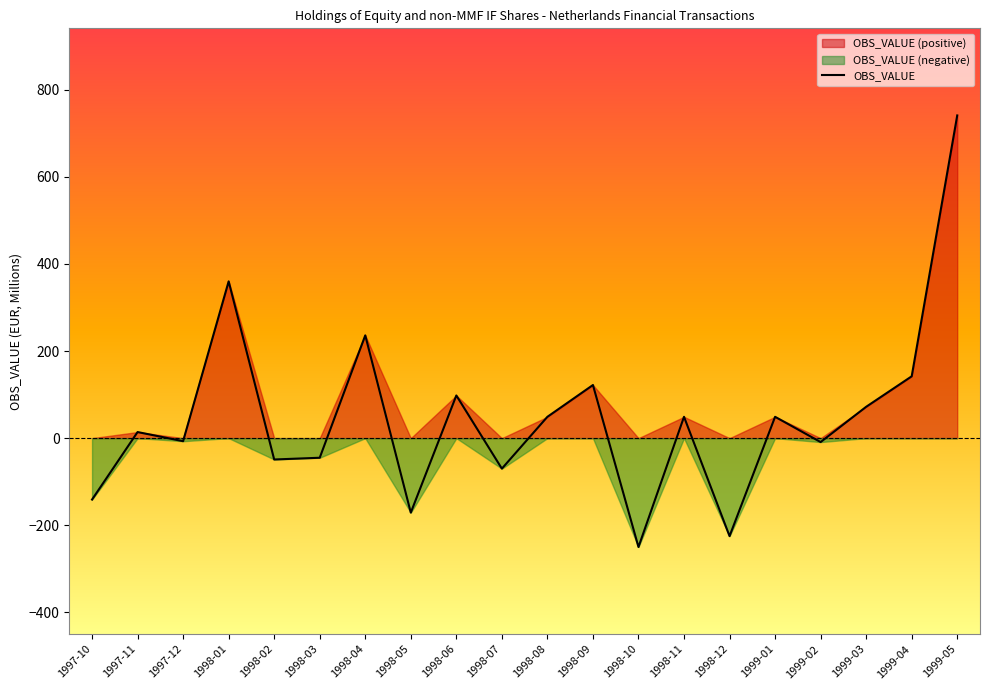

What is the difference between the values at 1999-02 and 1998-12?

216